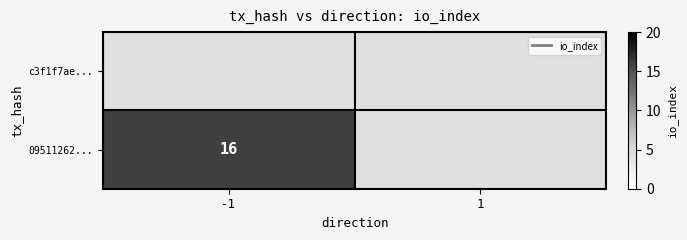

Rank the series by their maximum value, from highest to lowest.

c3f1f7ae..., 09511262...